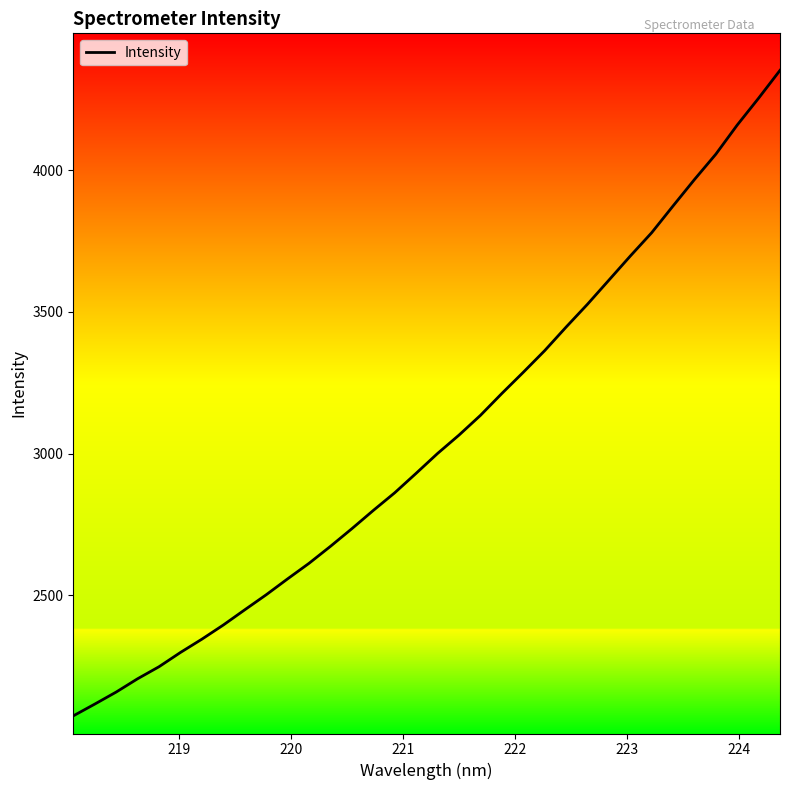

What is the greatest value displayed?

4352.6